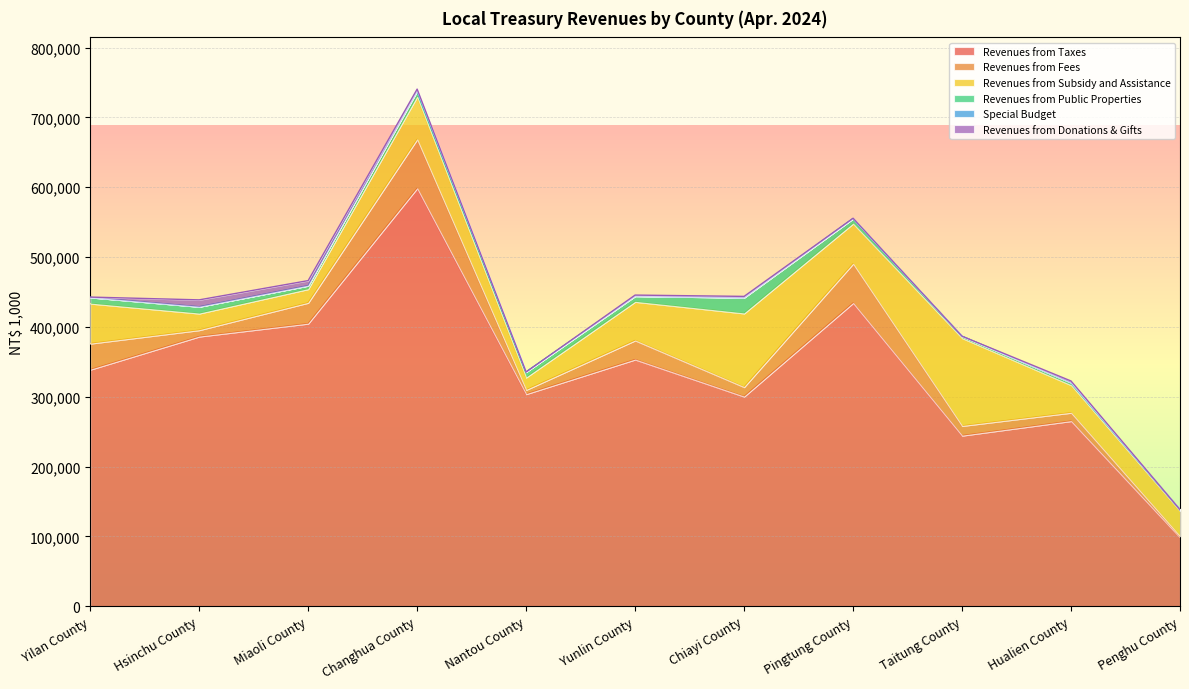

Which series has the widest spread of values?

Revenues from Taxes